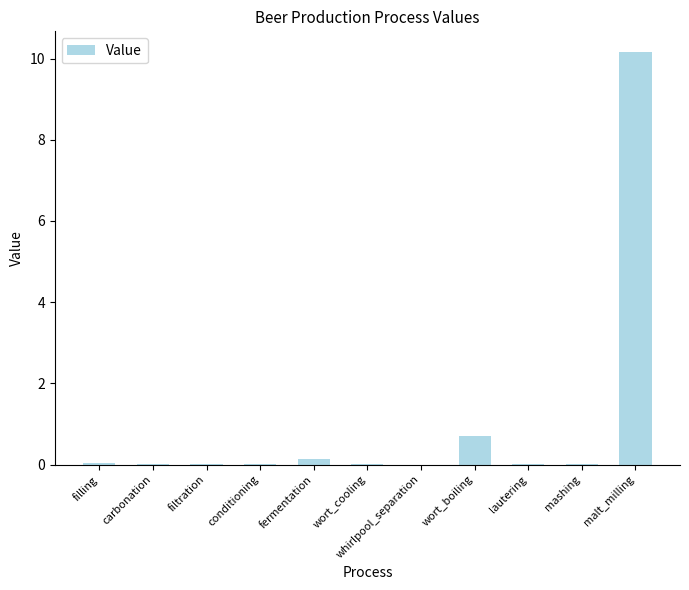

What is the greatest value displayed?

10.2